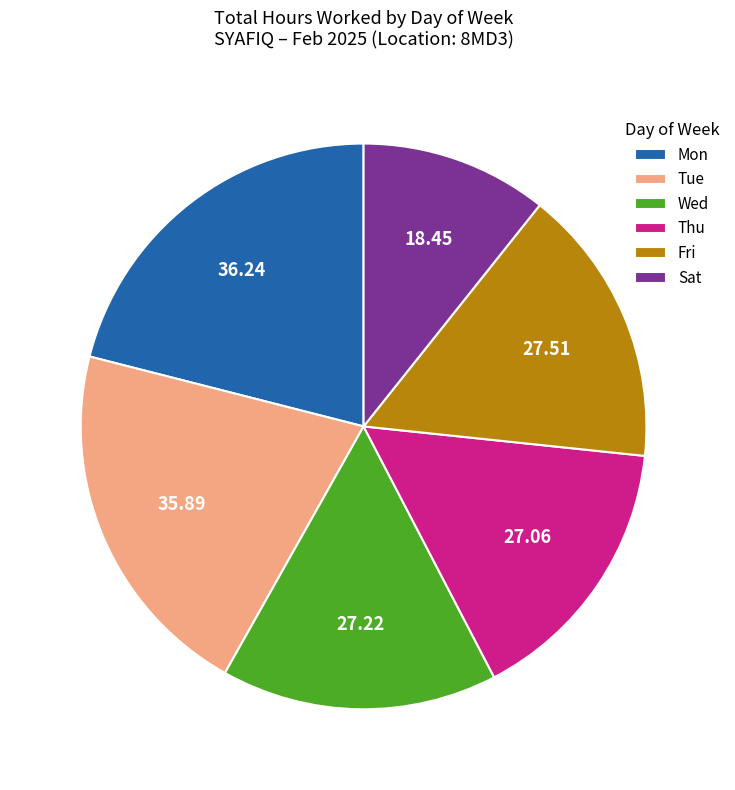

Is there any slice that represents more than half of the pie?

No